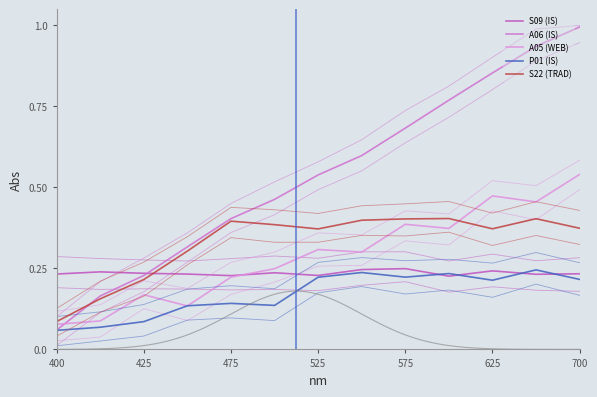

What is the smallest value displayed?

0.1